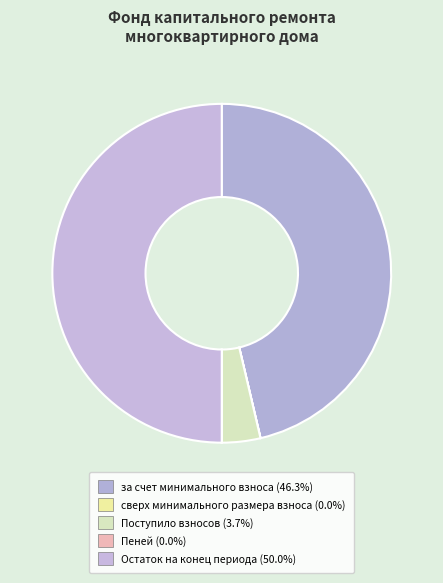

To the nearest percent, what is the combined percentage of за счет минимального взноса and сверх минимального размера взноса?

46%